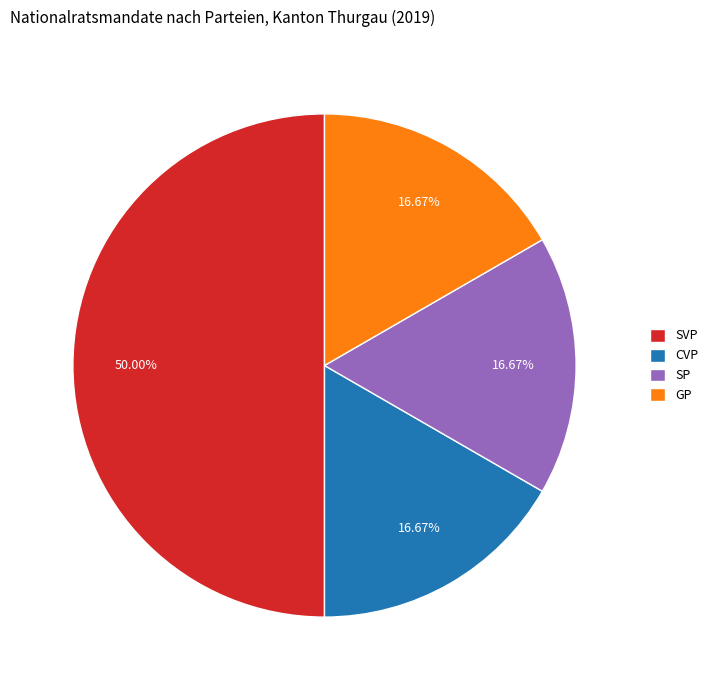

Is the sum of SVP and GP greater than half?

Yes